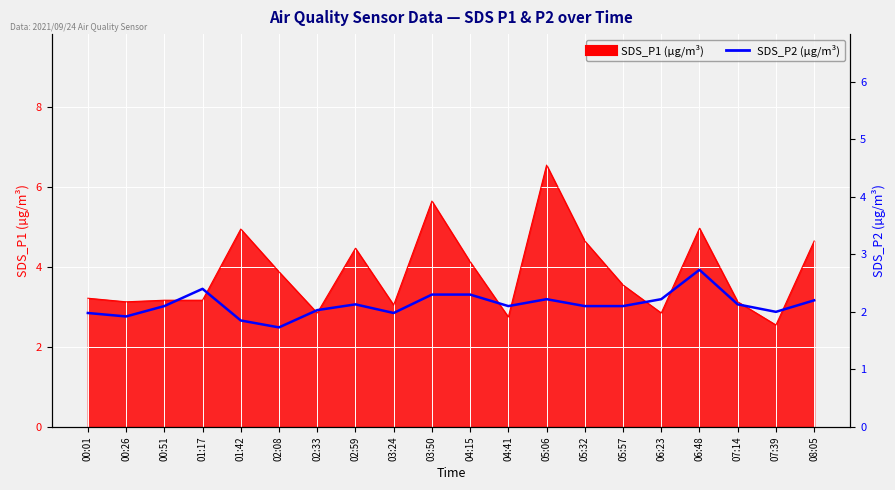

At which label is the value closest to 2?

07:39